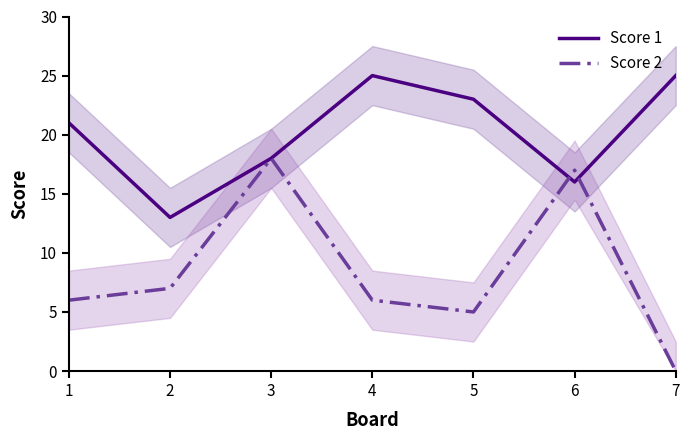

After their last crossing, which series has the higher values: Score 1 or Score 2?

Score 1